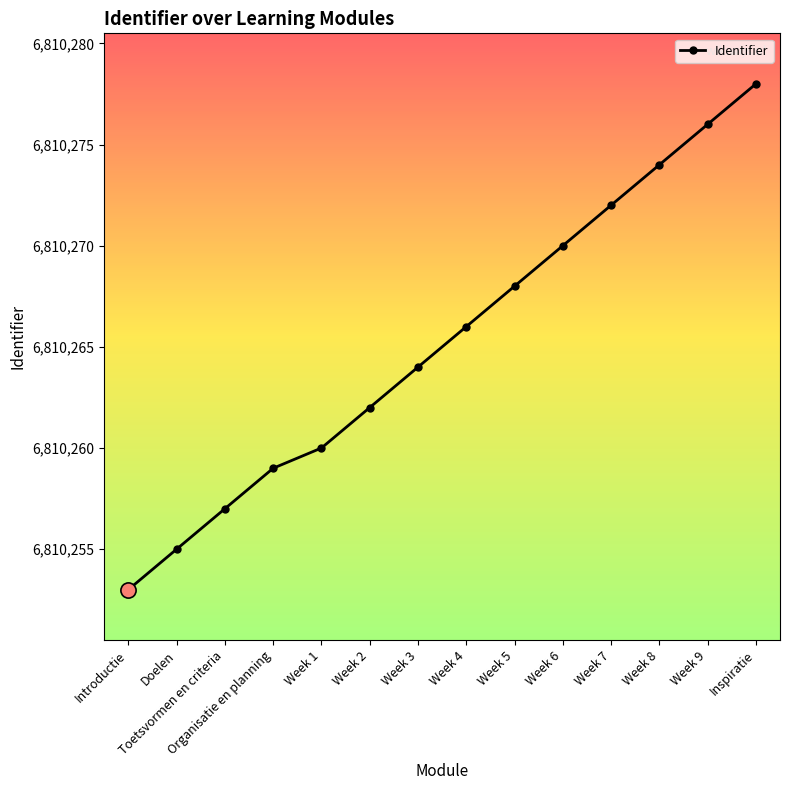

What is the ratio of the value at Doelen to the value at Toetsvormen en criteria?

1.0